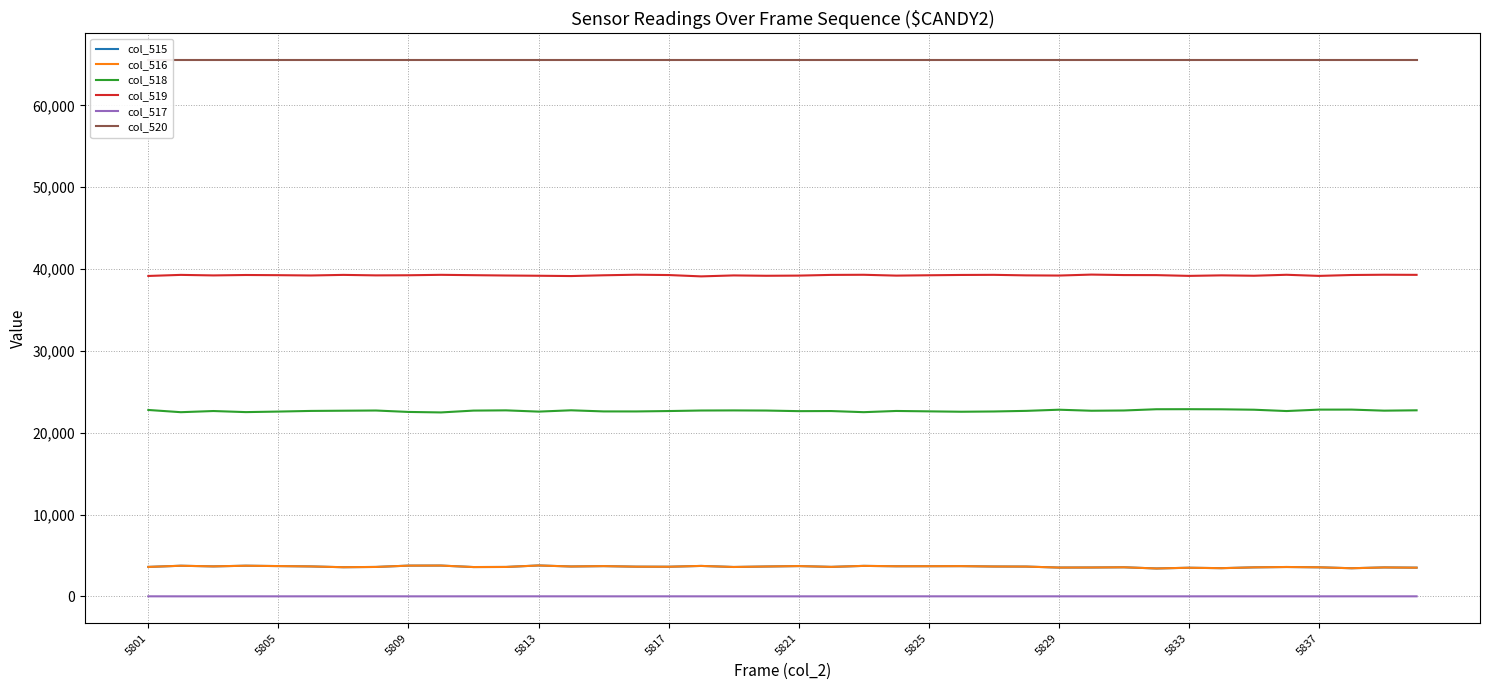

Is it true that col_518 equals 22594 at 26?

True